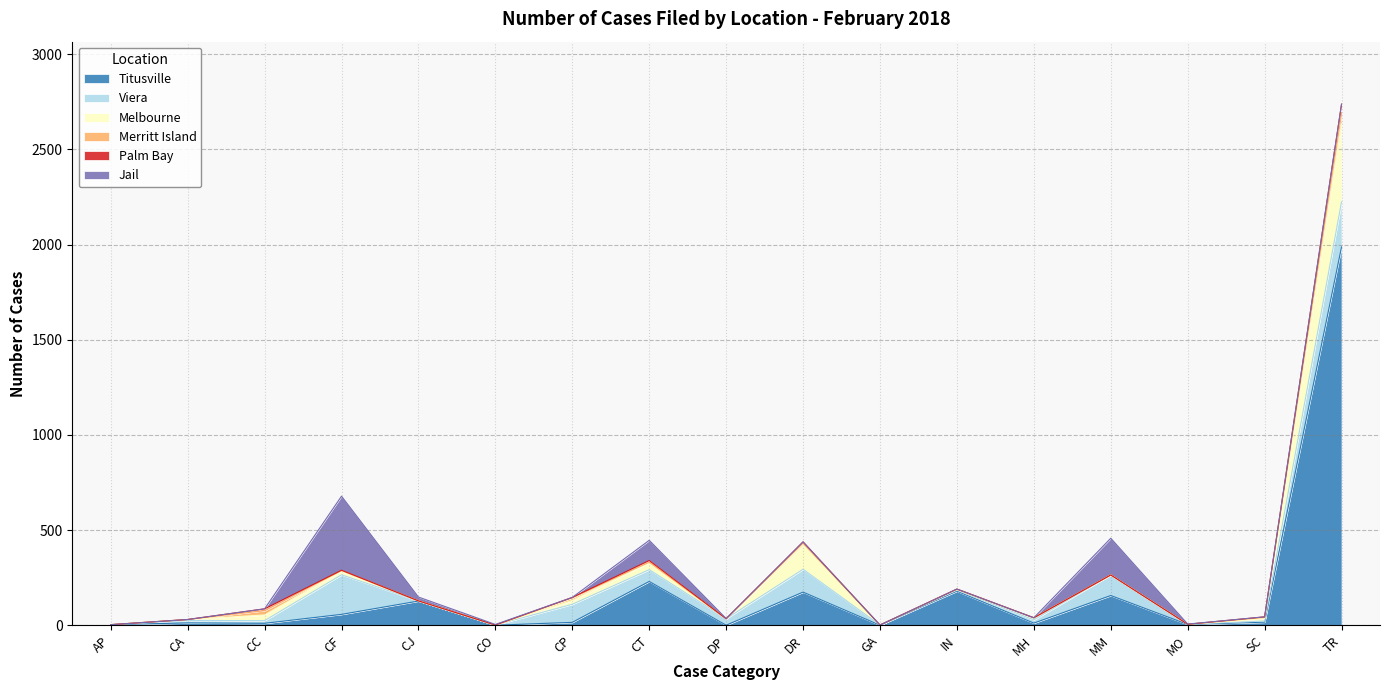

How many interior local valleys does the Titusville series have?

6